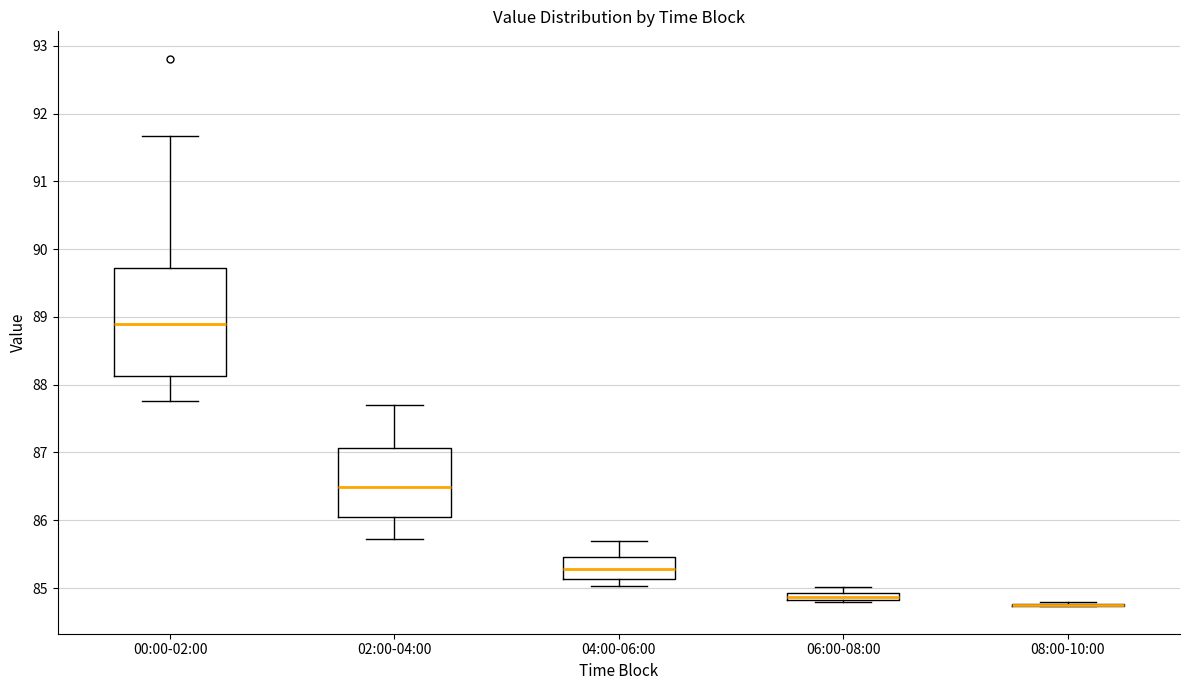

Comparing the boxes themselves (not the whiskers), which one is the tallest?

00:00-02:00